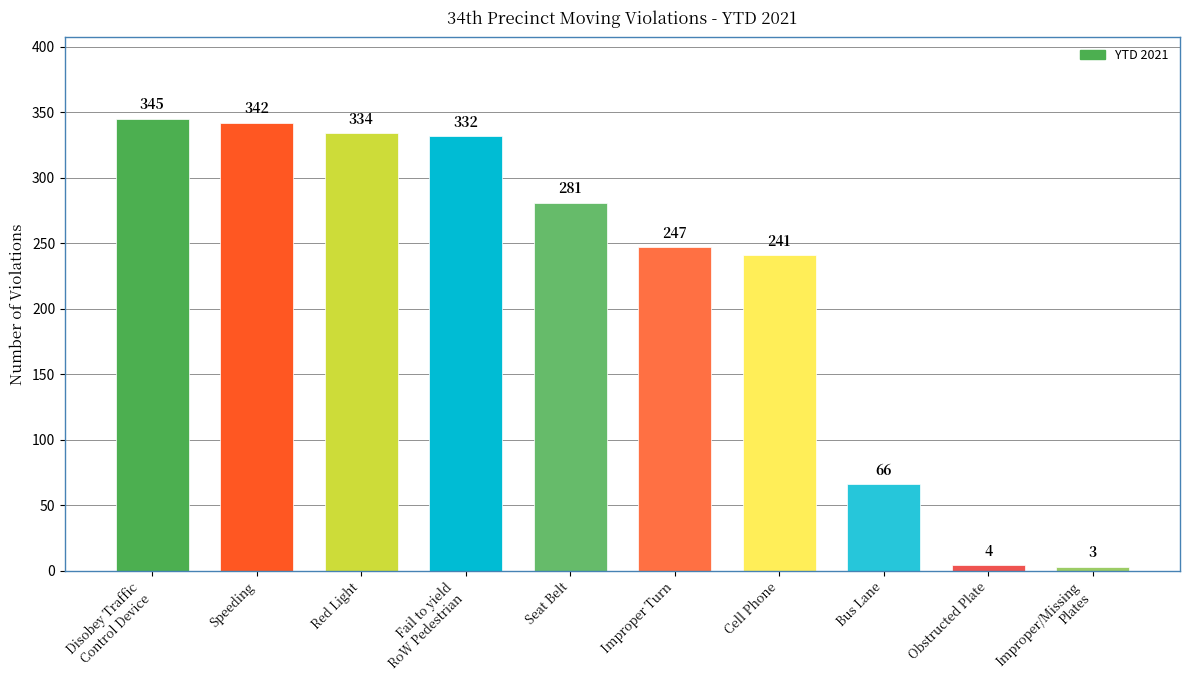

Does the chart contain stacked bars?

No